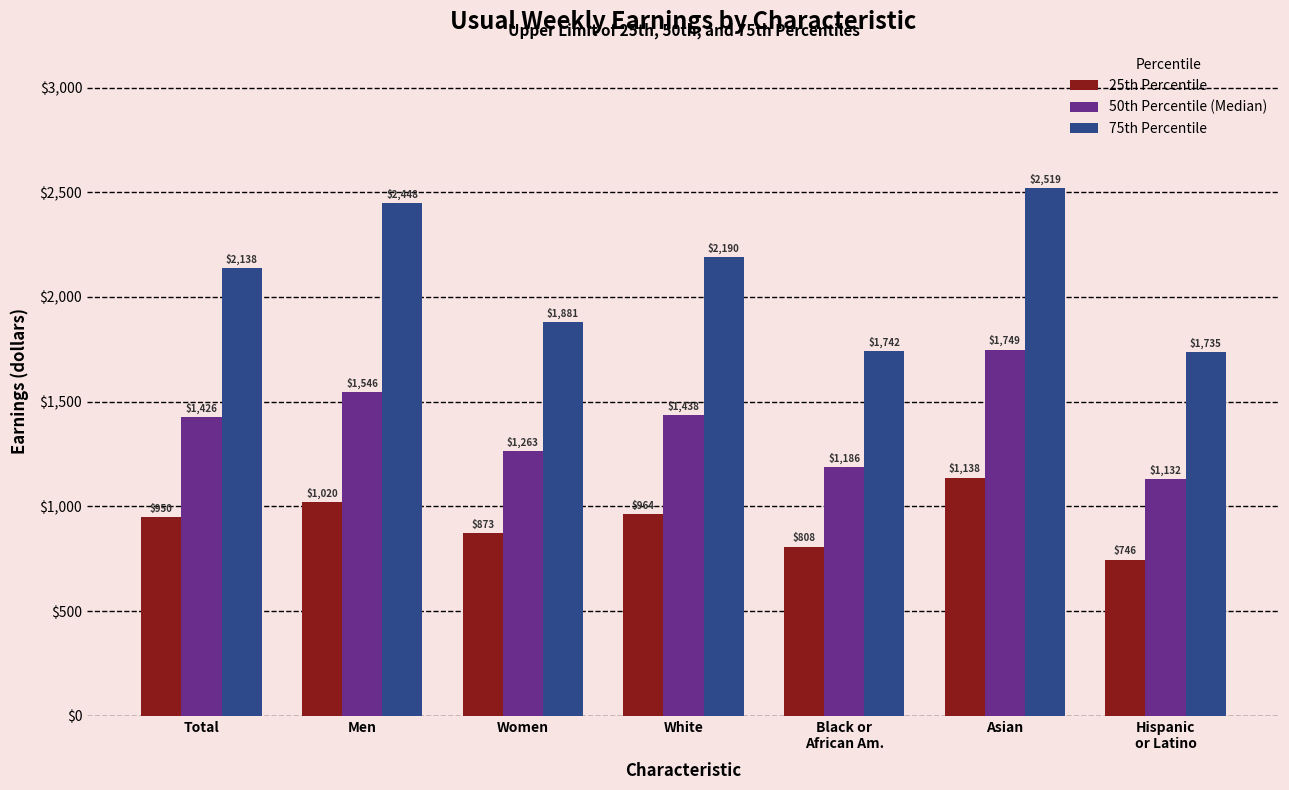

Reading left to right, extract all data points from this chart.

25th Percentile: Total=950	Men=1020	Women=873	White=964	Black or
African Am.=808	Asian=1138	Hispanic
or Latino=746
50th Percentile (Median): Total=1426	Men=1546	Women=1263	White=1438	Black or
African Am.=1186	Asian=1749	Hispanic
or Latino=1132
75th Percentile: Total=2138	Men=2448	Women=1881	White=2190	Black or
African Am.=1742	Asian=2519	Hispanic
or Latino=1735